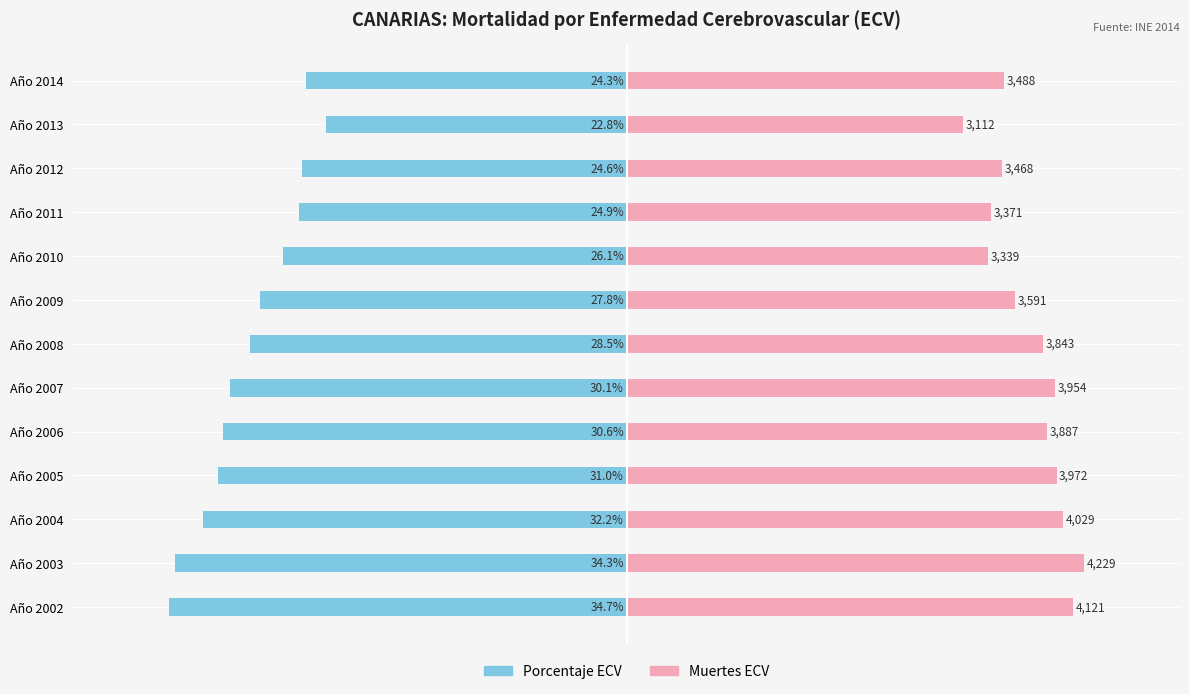

Between Año 2013 and Año 2005, which is larger?

Año 2013